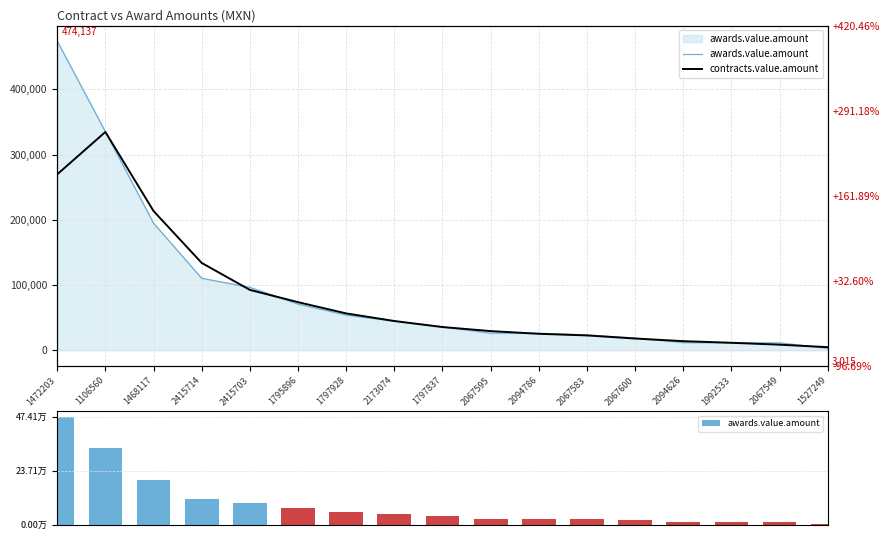

Are the bars grouped side by side (vs. stacked)?

Yes